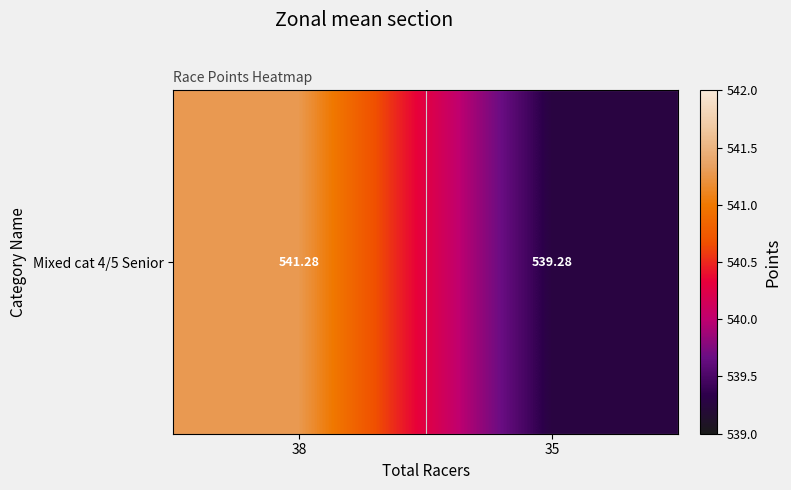

Count the values in the range 539 to 541.

1